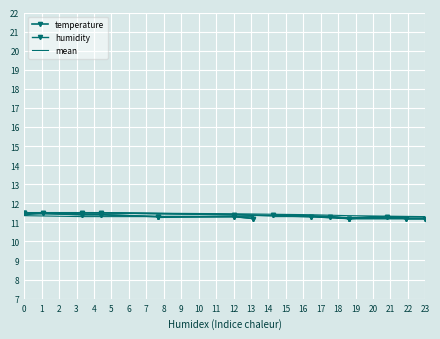

Which series has the widest spread of values?

temperature